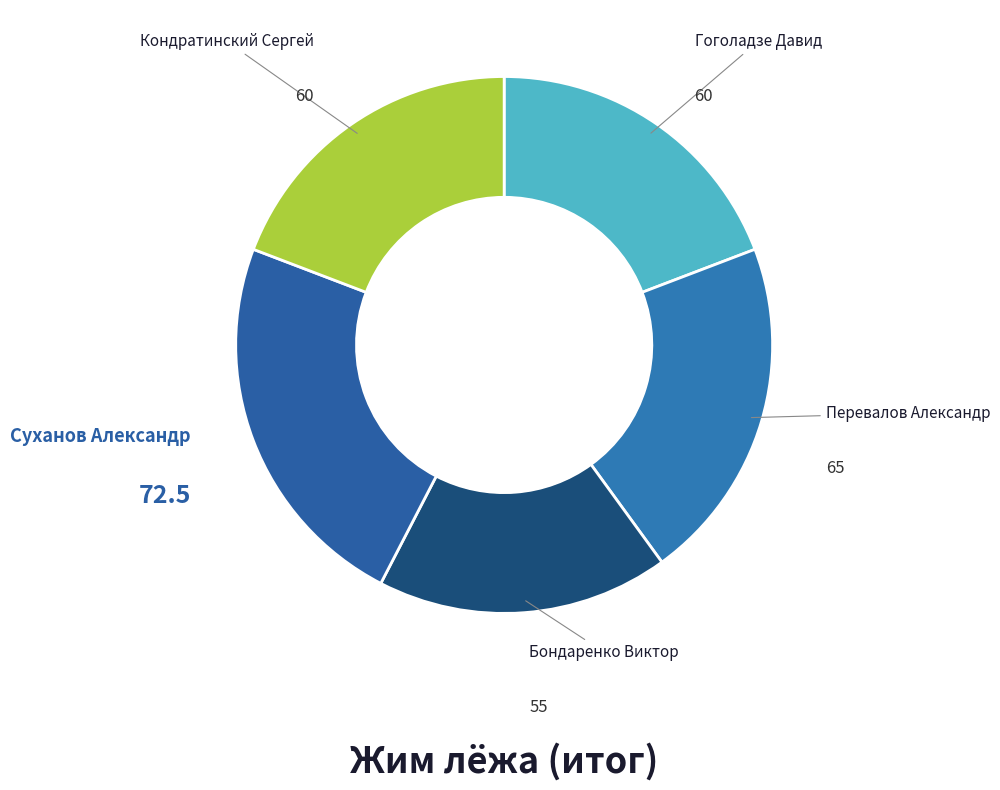

How many slices are in this pie chart?

5